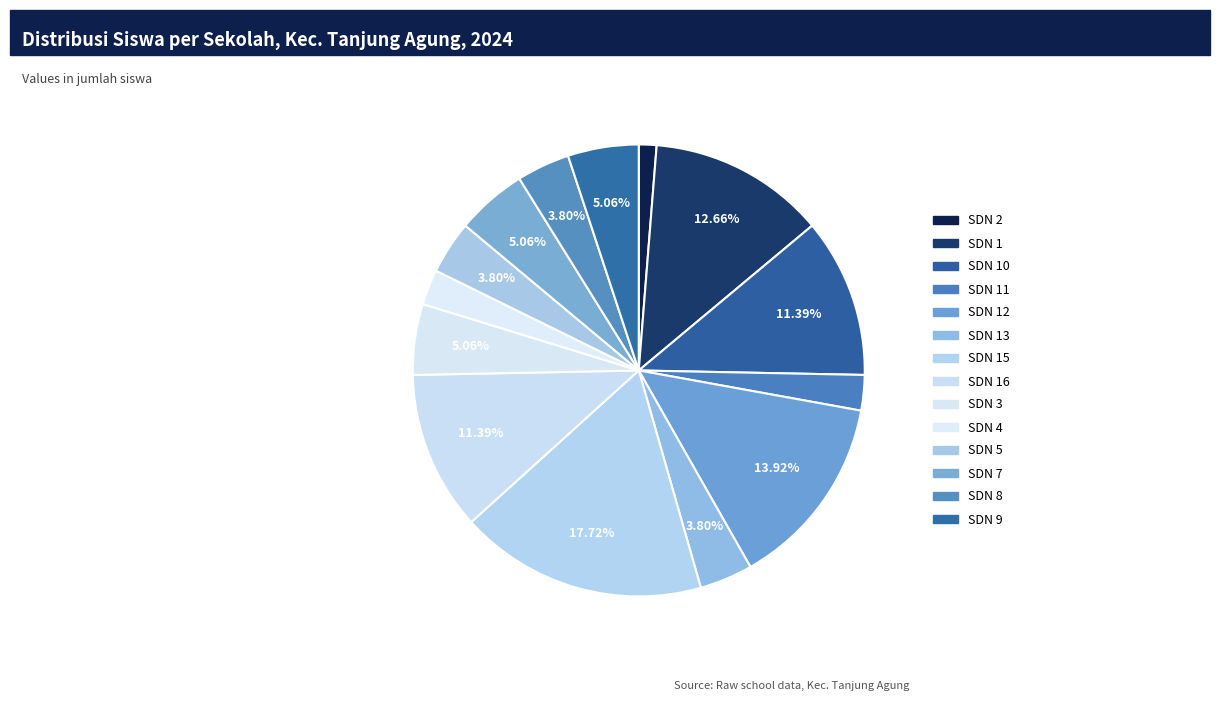

To the nearest percent, what is the difference between the largest and smallest slice percentages?

16%